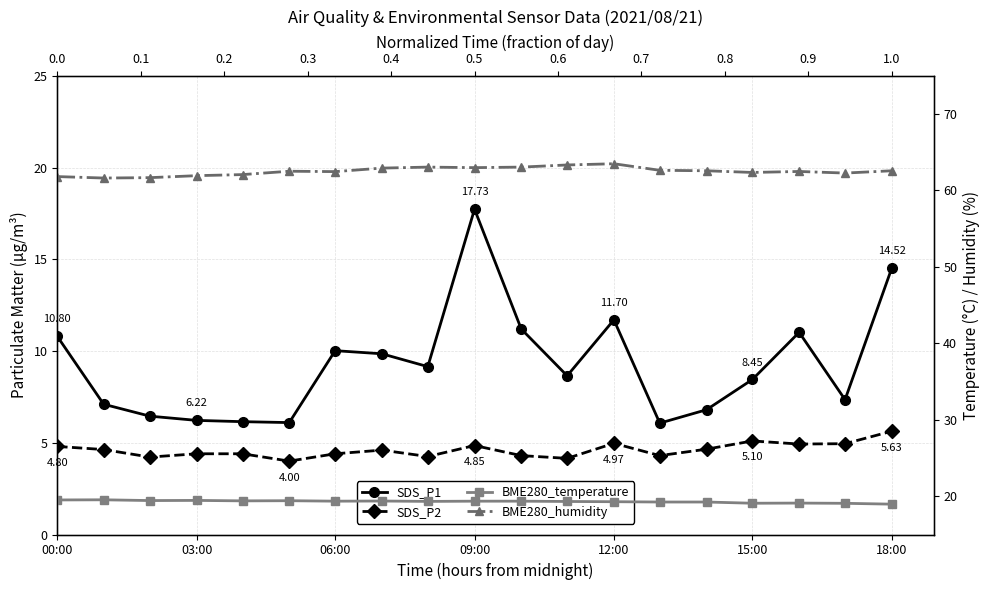

Where is the first local maximum for BME280_temperature?

03:00